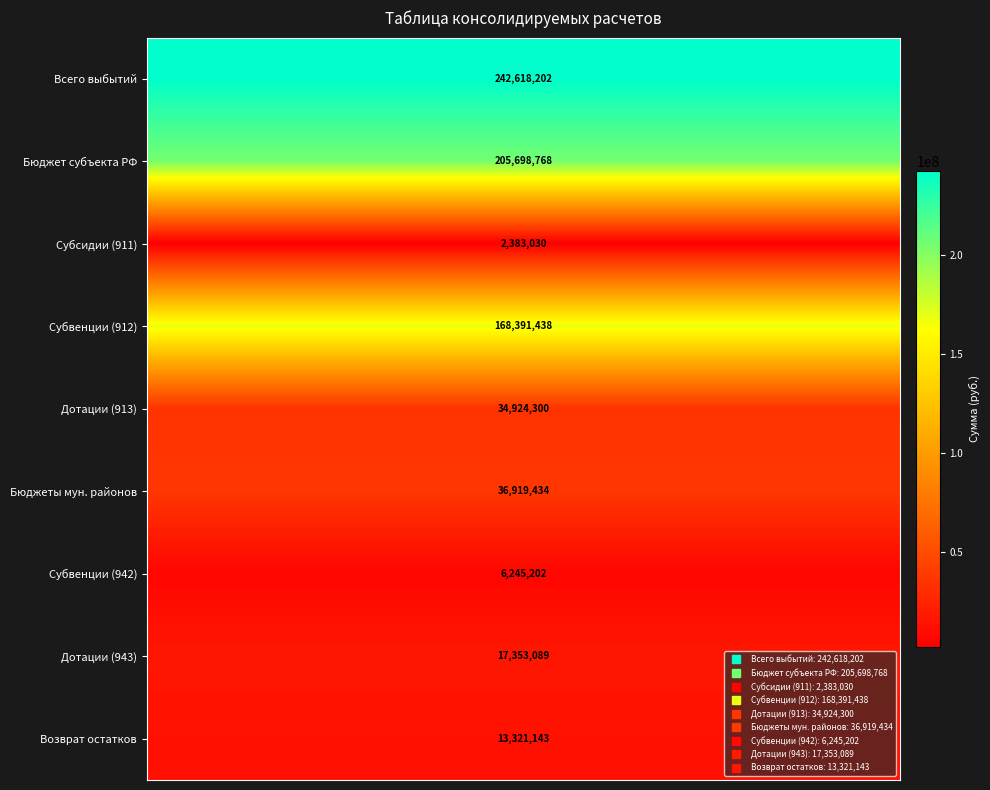

Which series has the largest total across all categories?

Всего выбытий